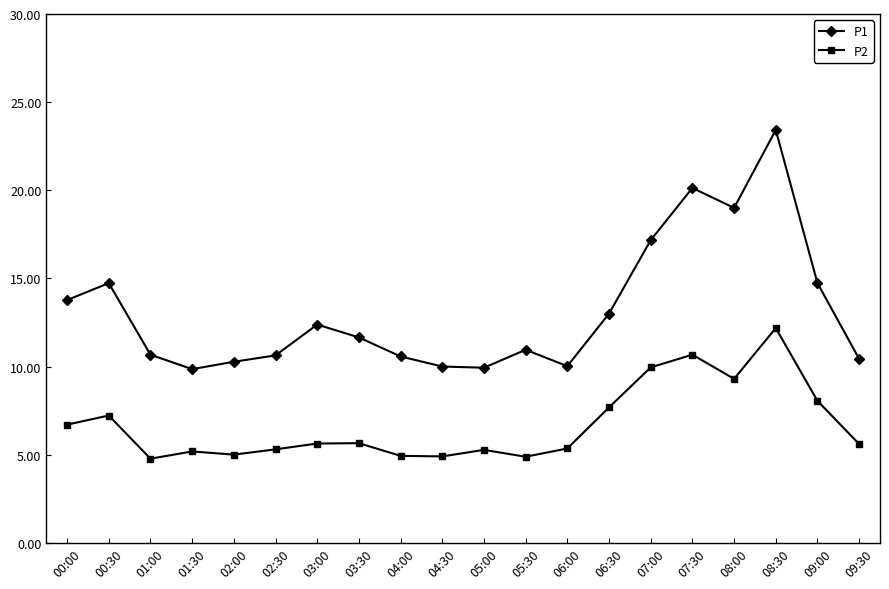

What is the approximate value of P2 at 00:00?

6.7